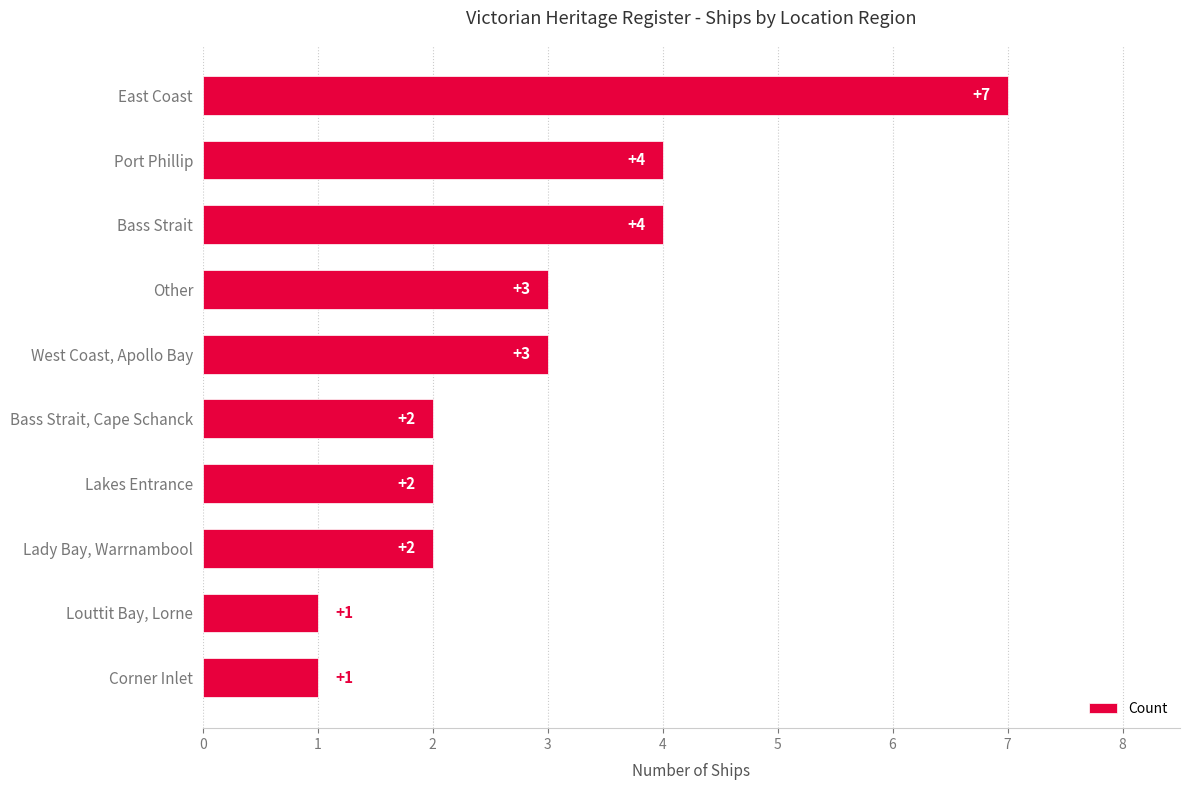

Read the value at Port Phillip.

4